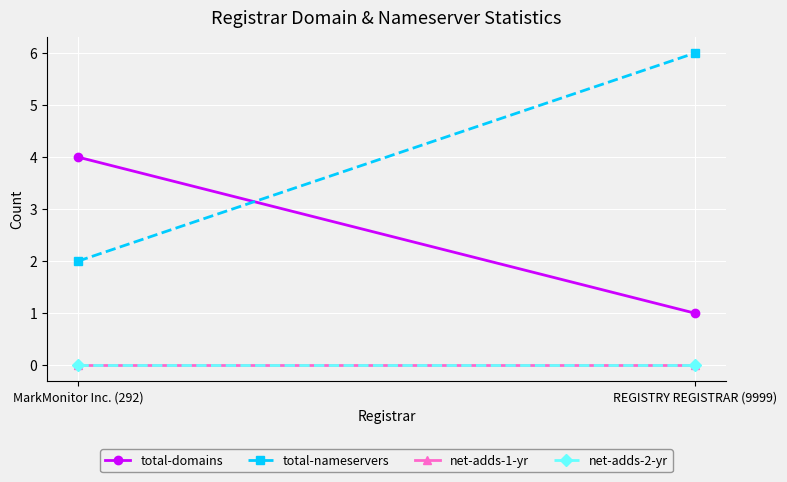

Rank the series by their maximum value, from highest to lowest.

total-nameservers, total-domains, net-adds-1-yr, net-adds-2-yr